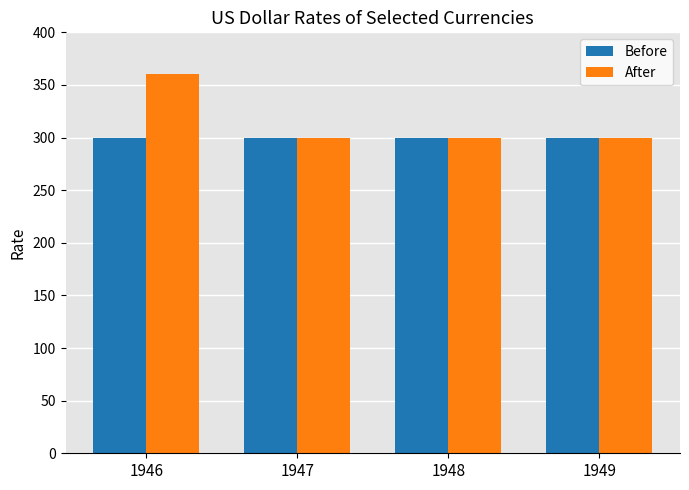

What is the approximate value of Before at 1949?

300